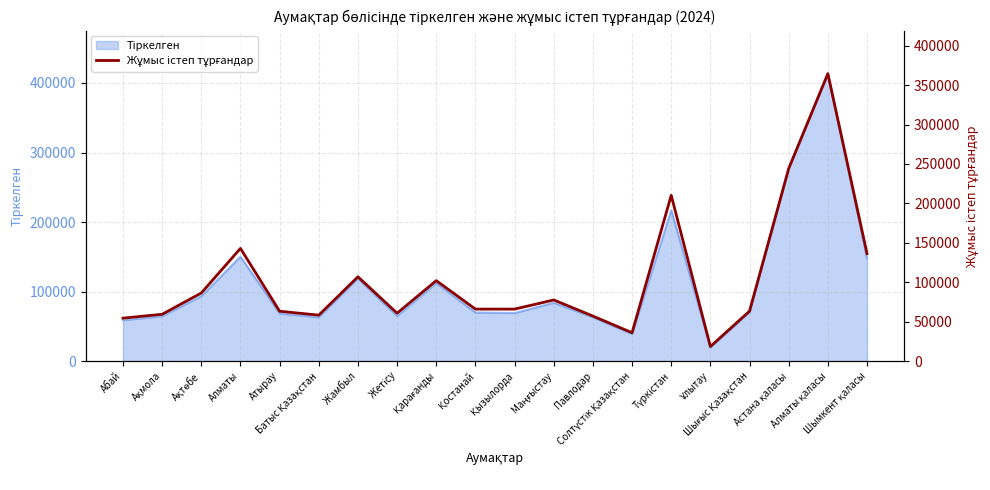

Does the chart display data point markers on the line(s)?

No